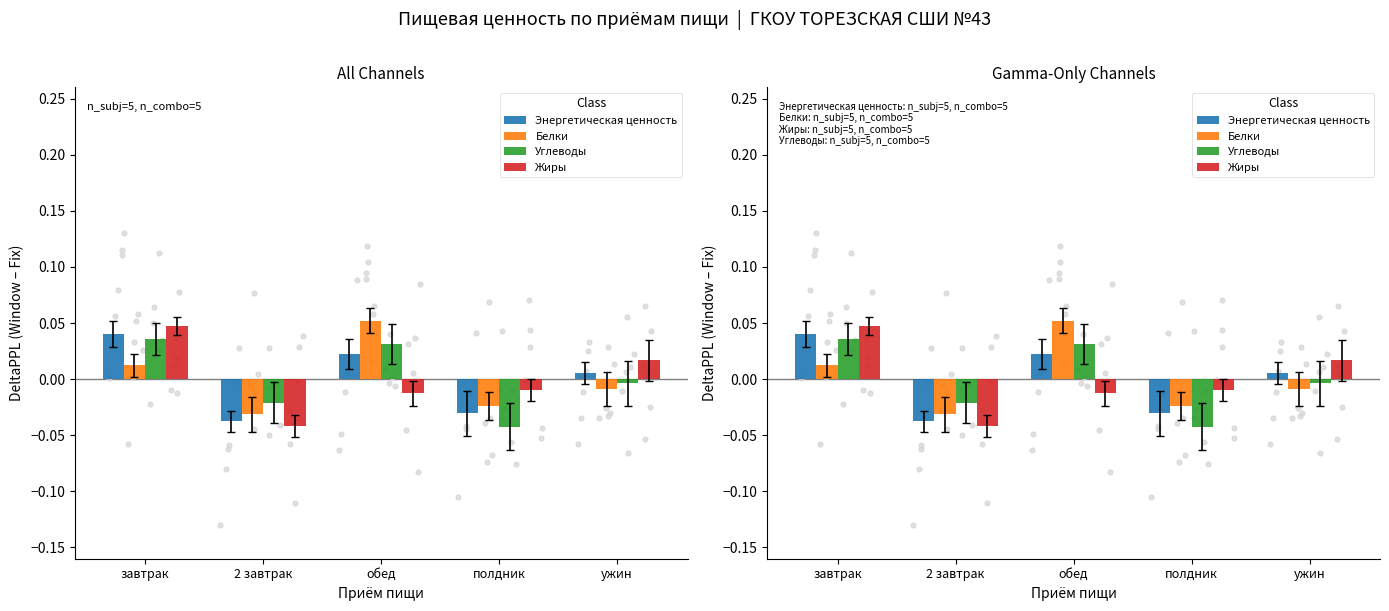

What are all the series names shown in the legend?

Энергетическая ценность, Белки, Углеводы, Жиры